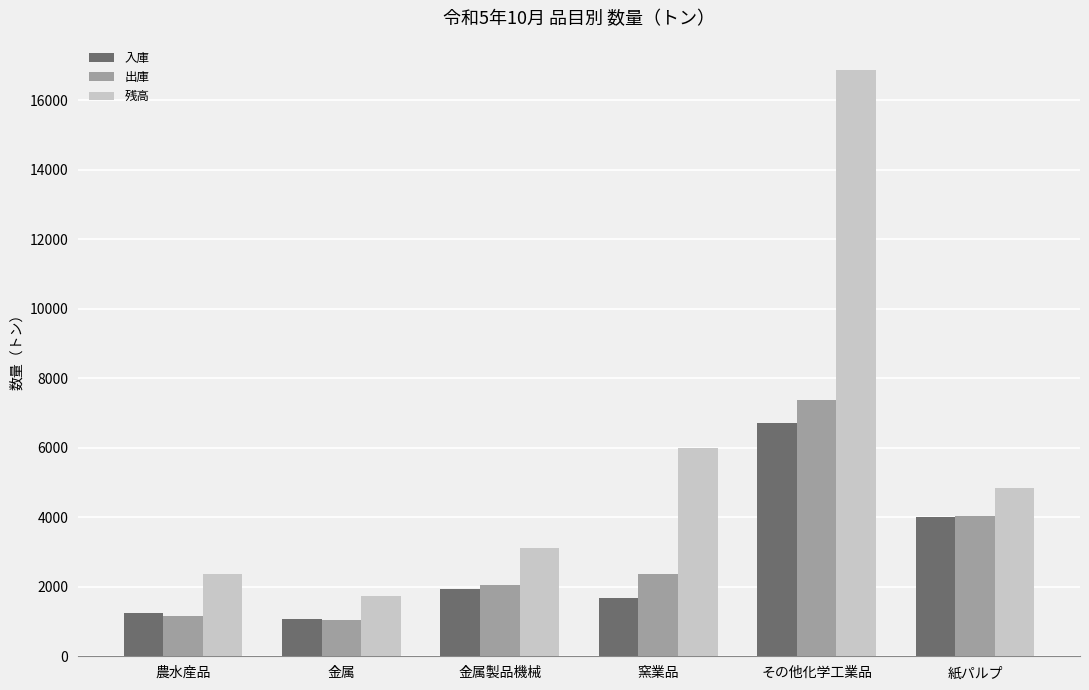

Which series has the largest total across all categories?

残高